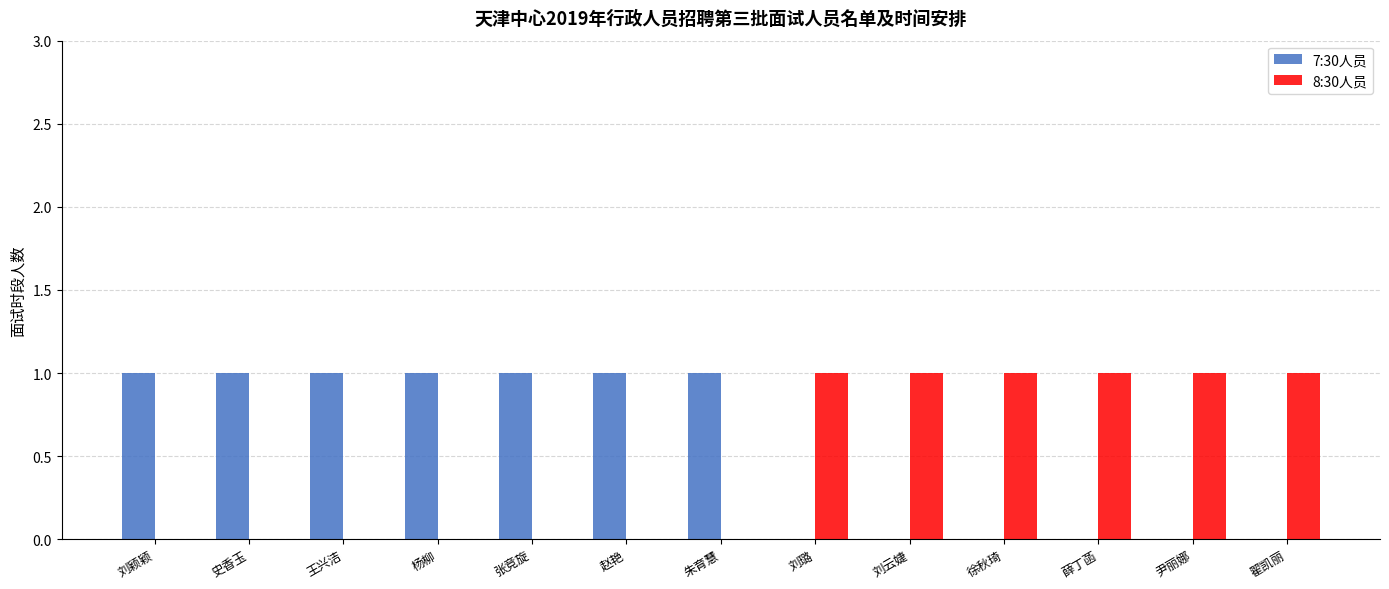

What are all the series names shown in the legend?

7:30人员, 8:30人员